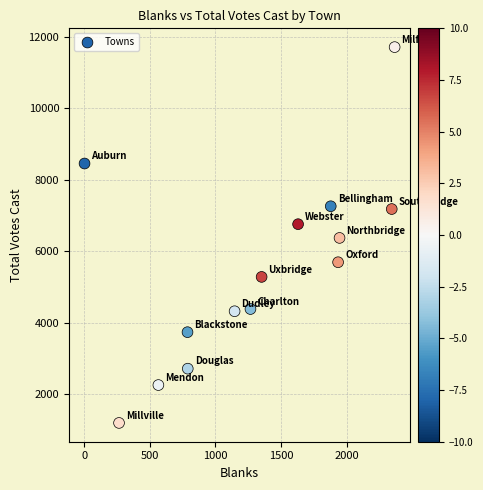

What is the range of X values (max minus min)?

2364